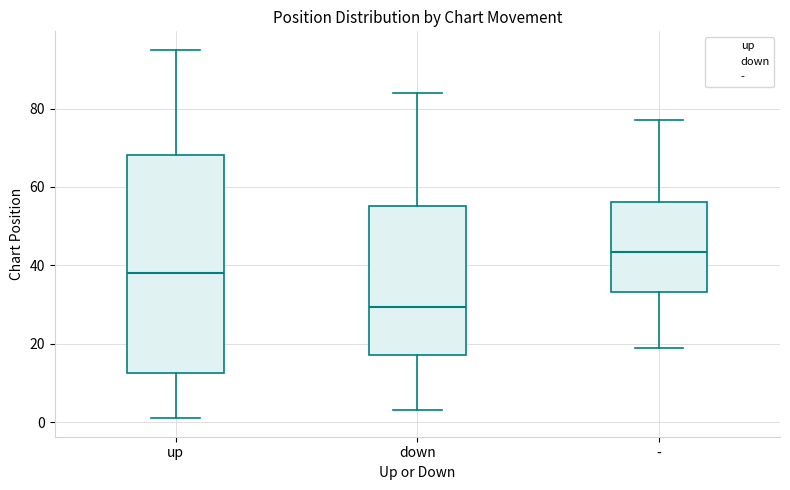

Reading left to right, read every box against the y-axis: the position of its median line, the range the box covers, and the ends of its whiskers. The values are not printed on the chart, so give them approximately, as read against the axis.

up: median 38, box 12 to 68, whiskers 2 to 96
down: median 30, box 18 to 56, whiskers 4 to 84
-: median 44, box 34 to 56, whiskers 20 to 78